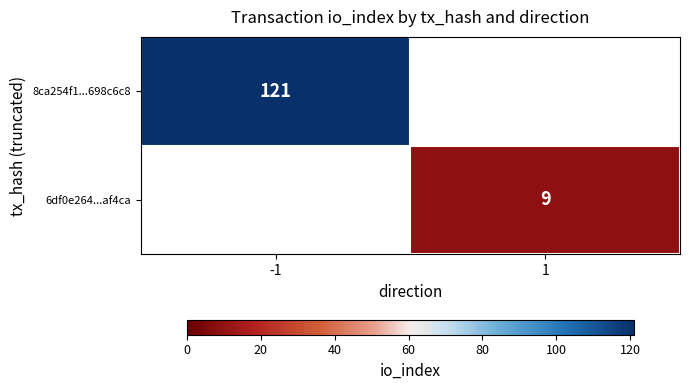

What is the maximum value shown in the chart?

121.0